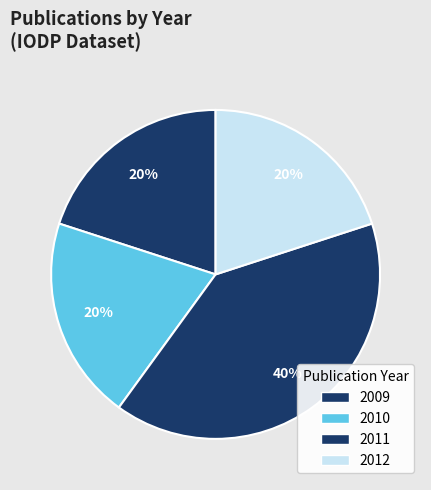

How many segments does this pie chart have?

4